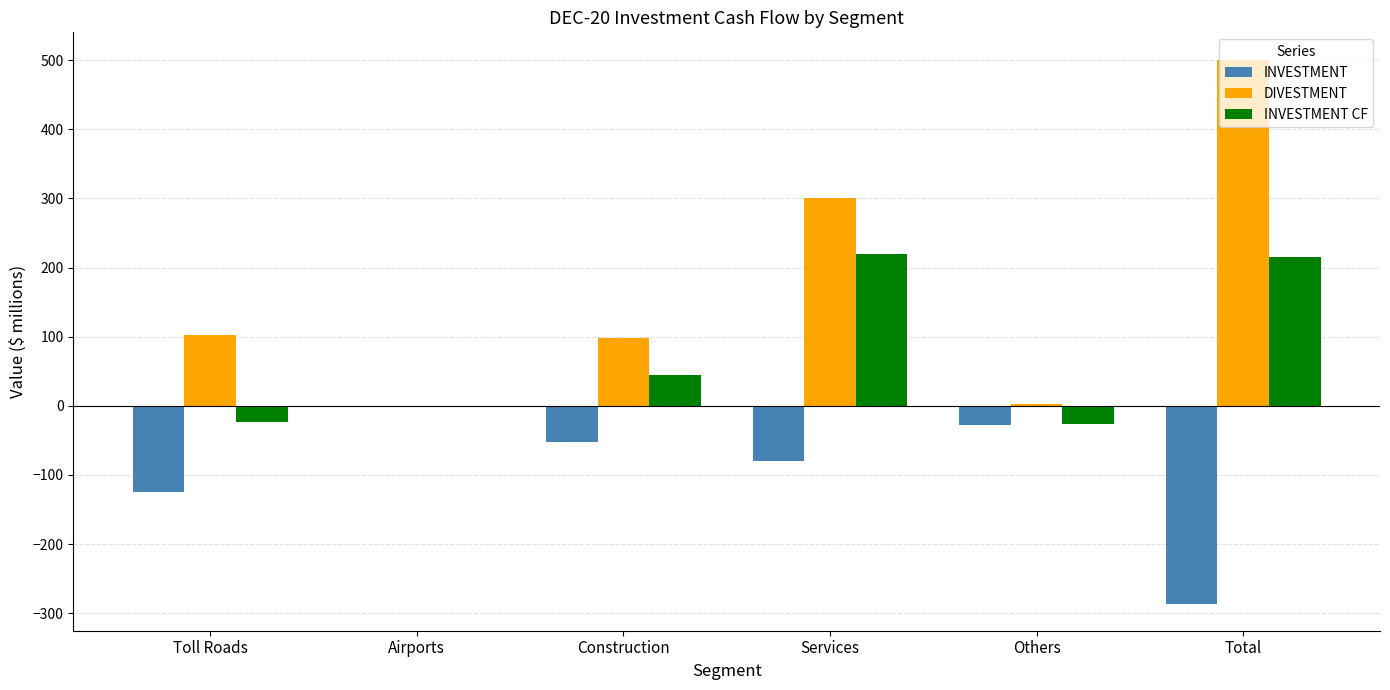

How many series are shown in this chart?

3